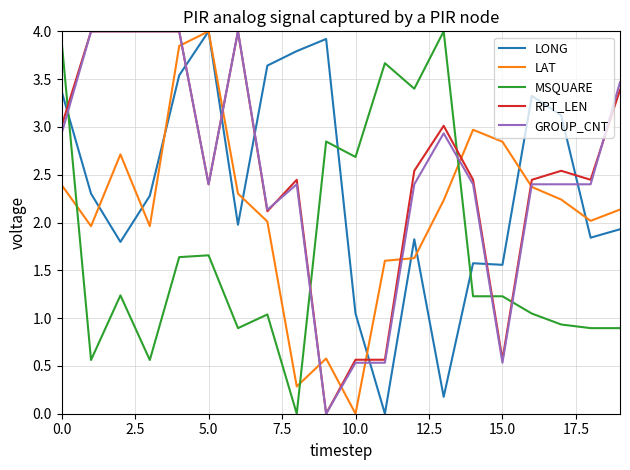

Which series ends up on top after the final intersection of LONG and RPT_LEN?

RPT_LEN